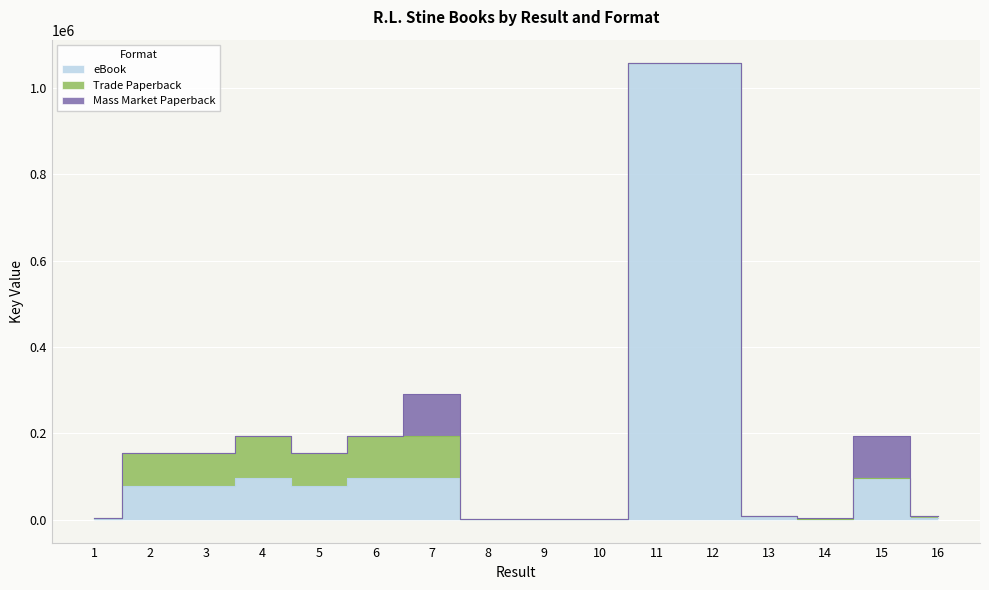

True or false: eBook and Trade Paperback intersect in this chart.

False